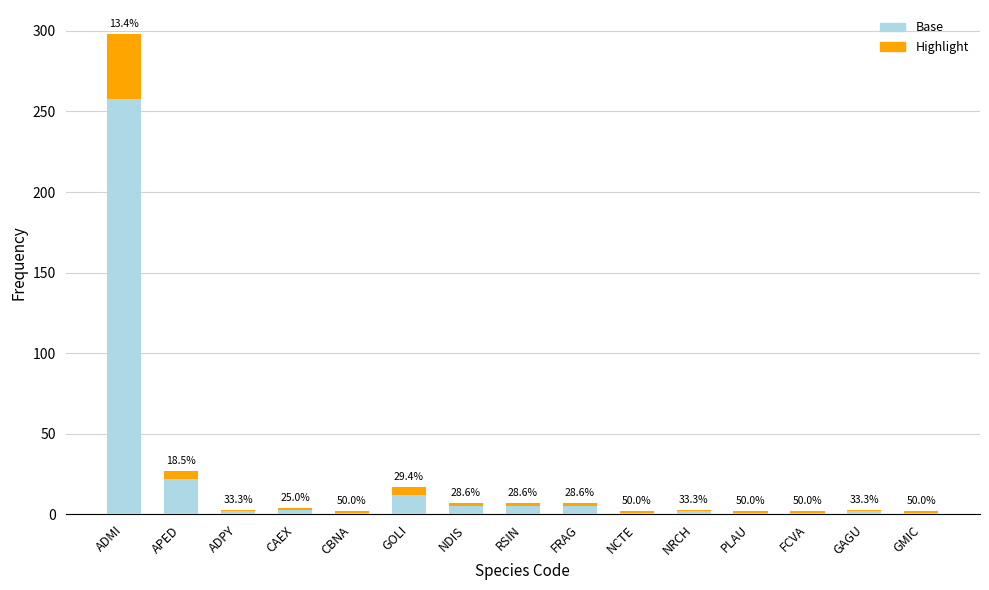

Are the bars horizontal?

No